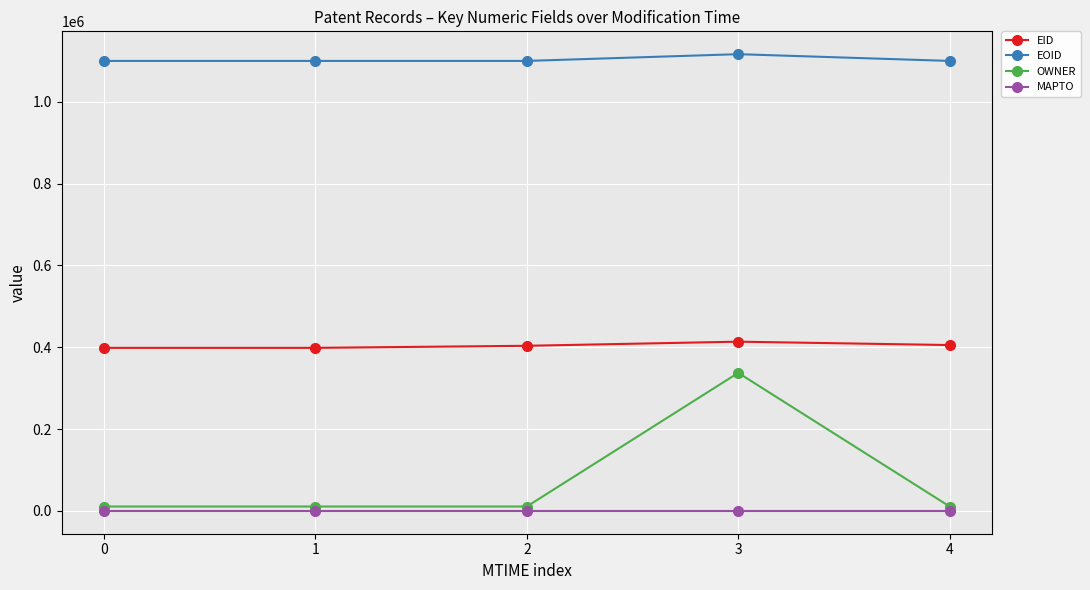

True or false: EID and OWNER intersect in this chart.

False